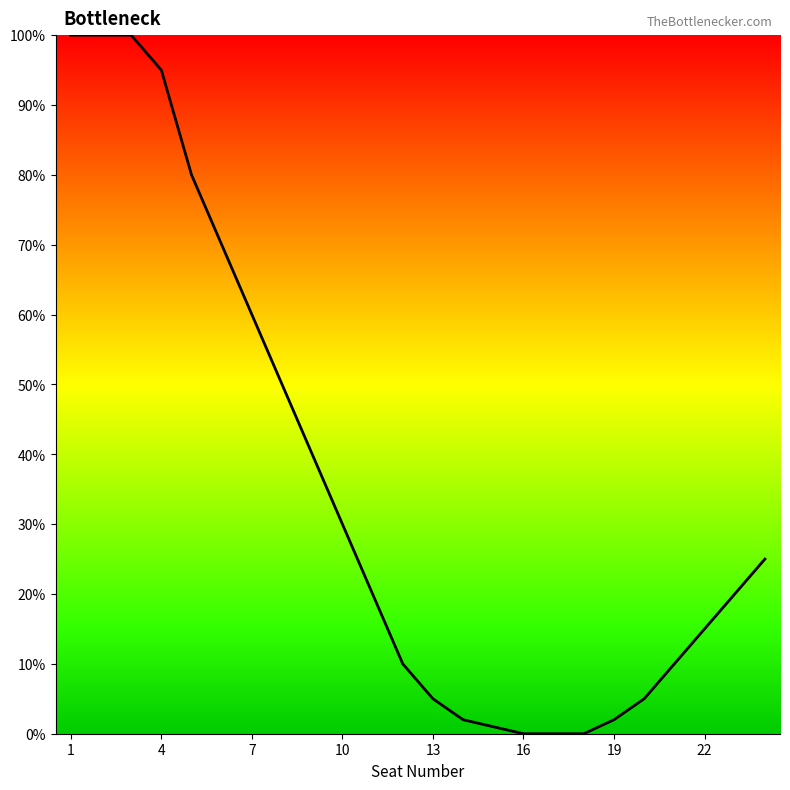

What is the difference between the maximum and minimum values?

100